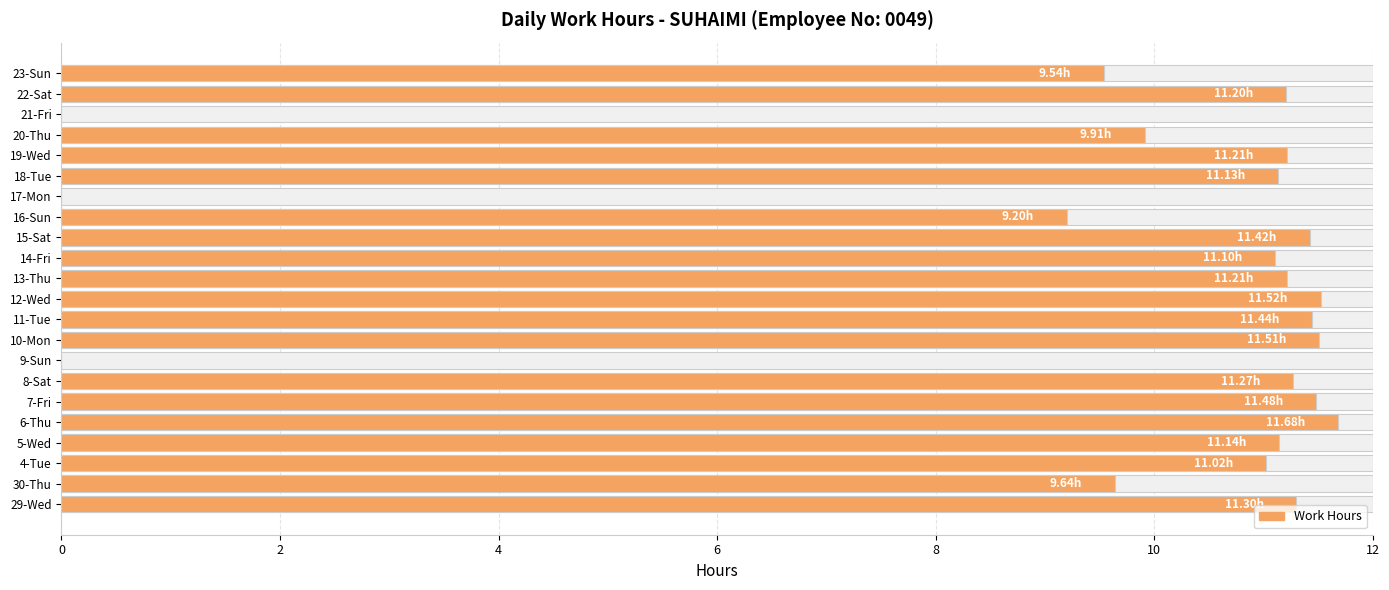

How many data points are above 11?

15